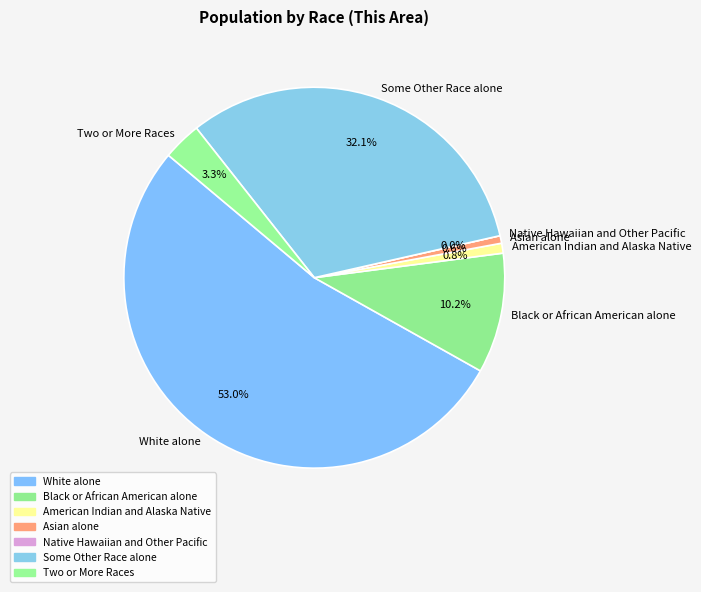

What is the largest slice in the pie chart?

White alone